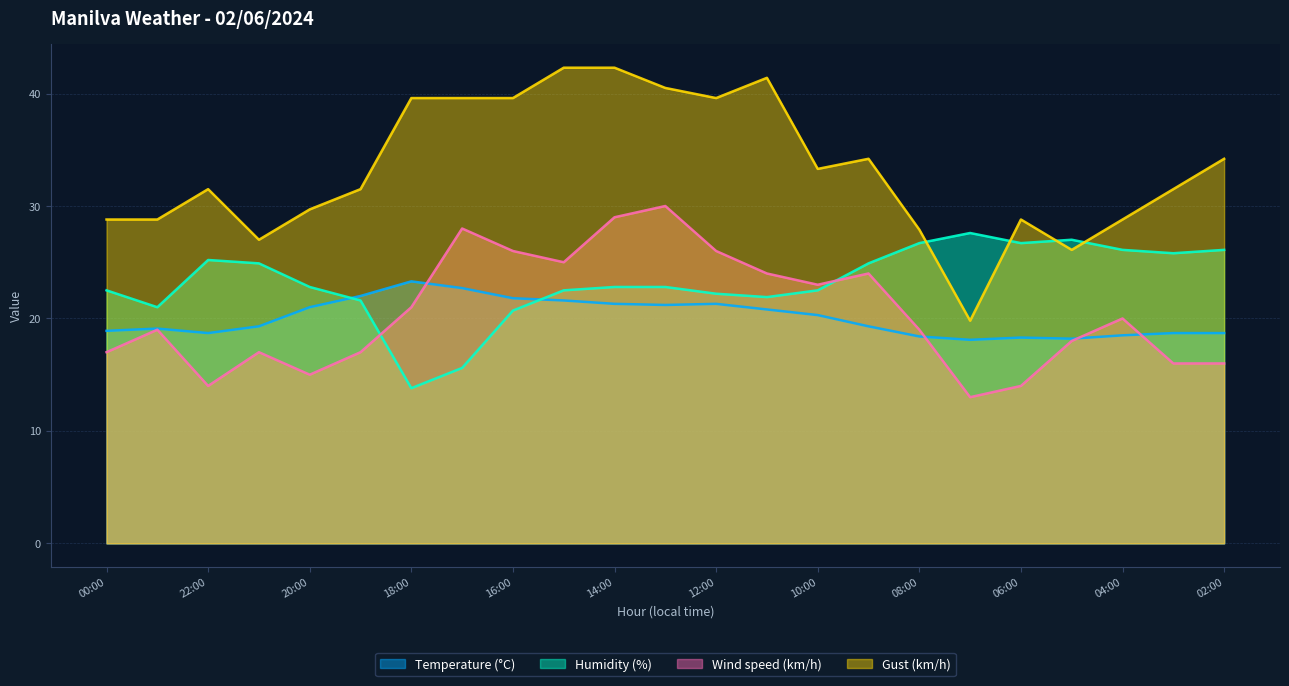

Which series changed the most between 16:00 and 14:00?

Wind speed (km/h)